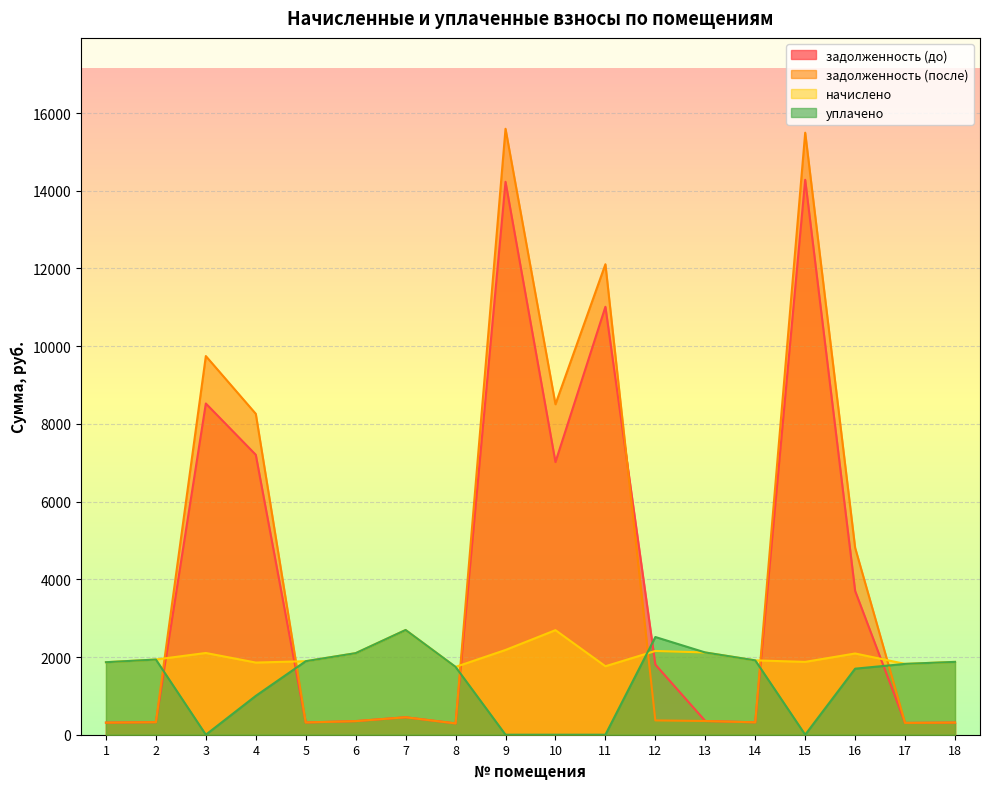

How many categories are shown in the chart?

18